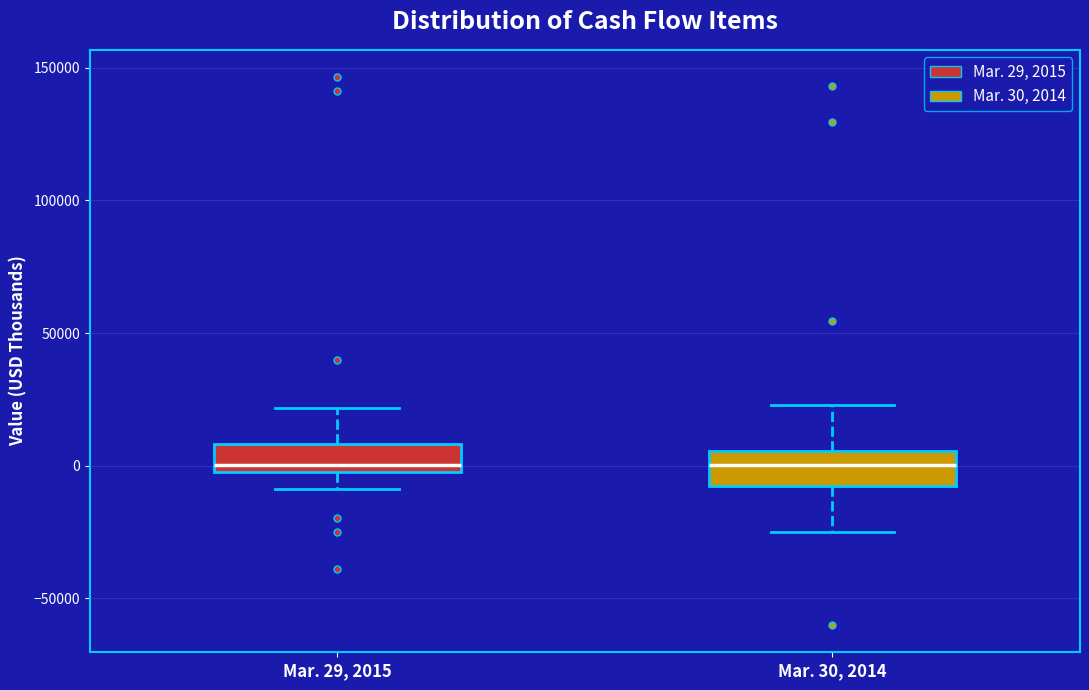

Where does the lower whisker of the box for Mar. 29, 2015 end on the y-axis? The values are not printed on the chart, so give them approximately, as read against the axis.

-10000